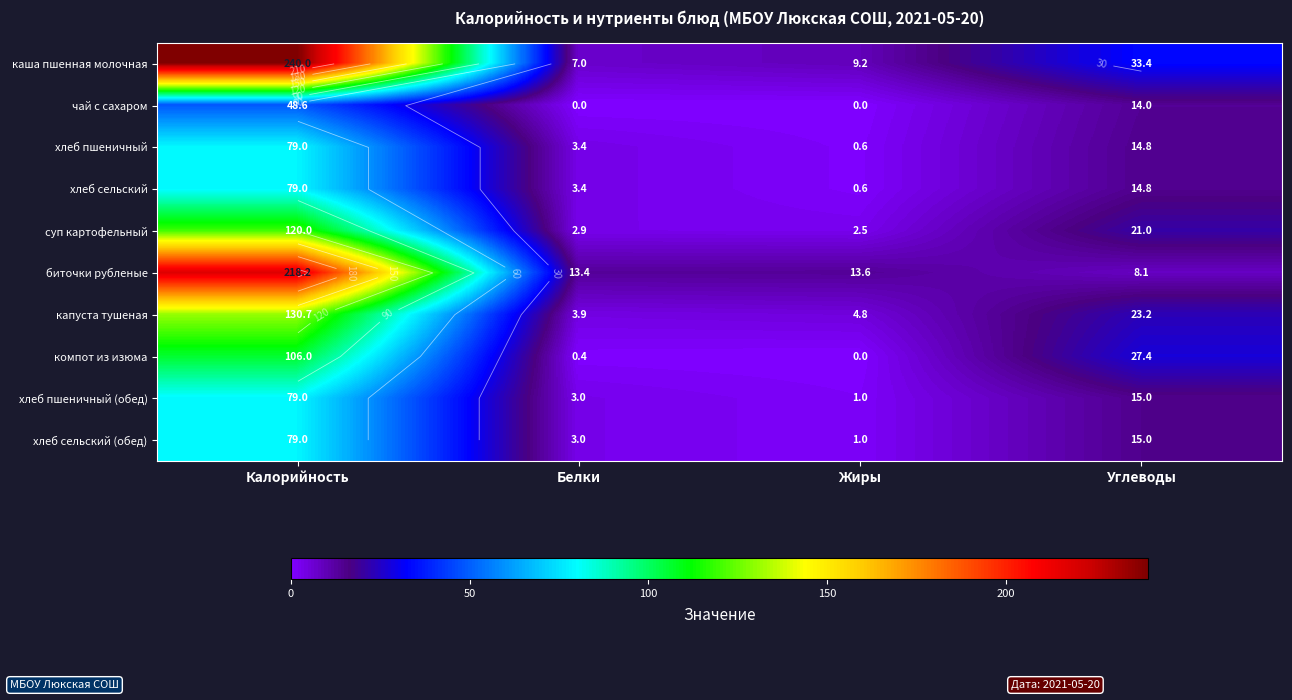

Is it true that хлеб пшеничный (обед) equals 3.0 at Белки?

True